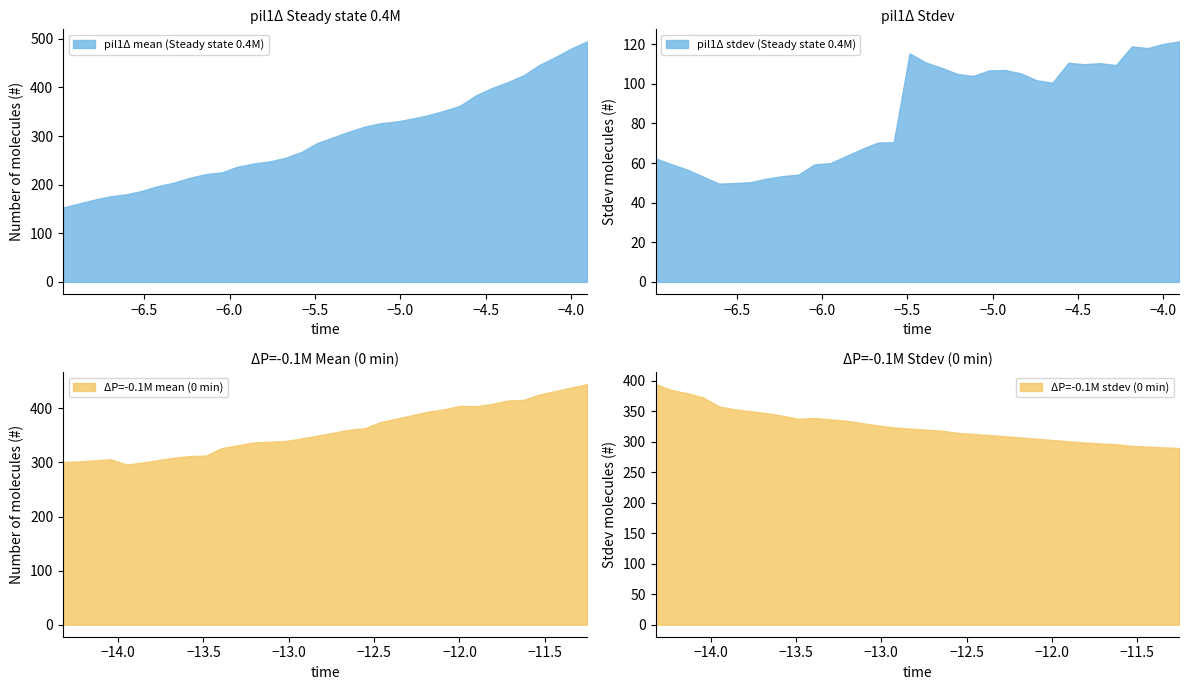

Reading left to right, list all the values displayed in this chart.

pil1Δ mean (Steady state 0.4M): 153.1	161.3	169.5	176.3	180.3	187.6	197.4	204.4	214.4	221.8	225.4	237.2	243.5	247.8	255.2	267.2	285.5	297.2	309.0	319.5	326.4	330.0	336.0	343.0	352.0	362.4	383.7	398.6	410.8	425.0	446.3	462.4	479.9	494.9
pil1Δ stdev (Steady state 0.4M): 62.4	59.4	56.7	53.1	49.6	49.9	50.4	52.1	53.4	54.1	59.3	60.0	63.5	67.1	70.3	70.5	115.3	110.8	108.1	105.0	103.9	106.8	107.0	105.3	101.8	100.6	110.6	109.9	110.4	109.5	118.9	118.0	120.2	121.4
ΔP=-0.1M mean (0 min): 300.6	301.7	303.9	305.6	296.1	299.7	304.3	308.9	311.7	312.7	326.6	331.7	336.8	338.0	339.6	344.0	349.4	354.8	360.3	363.2	374.6	380.9	387.4	394.0	398.1	404.6	403.8	408.0	414.4	415.5	425.6	431.9	438.3	444.7
ΔP=-0.1M stdev (0 min): 394.8	385.1	379.9	373.0	358.2	353.4	350.3	347.2	343.0	337.9	339.3	337.1	334.8	330.9	327.1	323.8	321.9	320.2	318.5	314.8	313.1	311.2	309.4	307.3	305.2	303.1	301.0	299.1	297.4	296.3	293.4	292.3	291.1	289.9